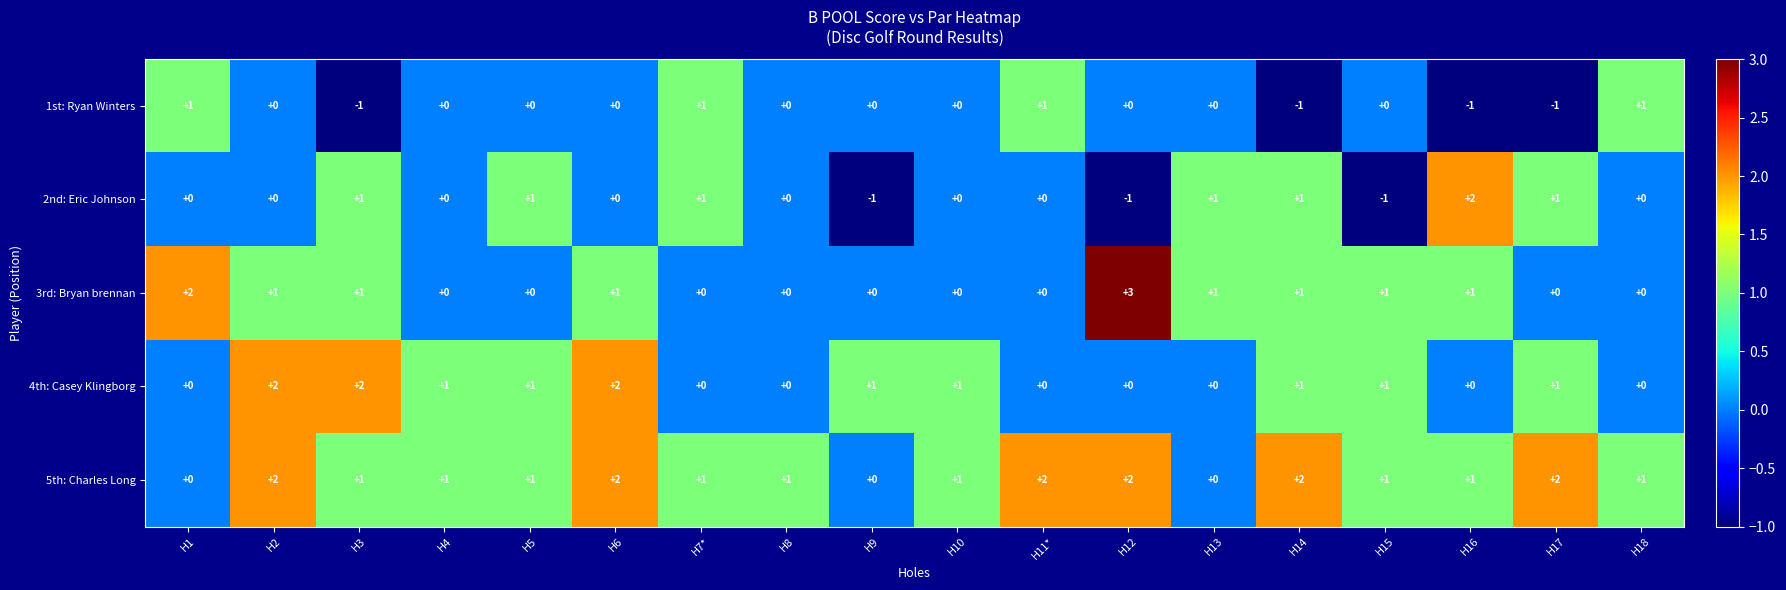

Is the value of 4th: Casey Klingborg at H14 greater than the value of 5th: Charles Long at H9?

Yes